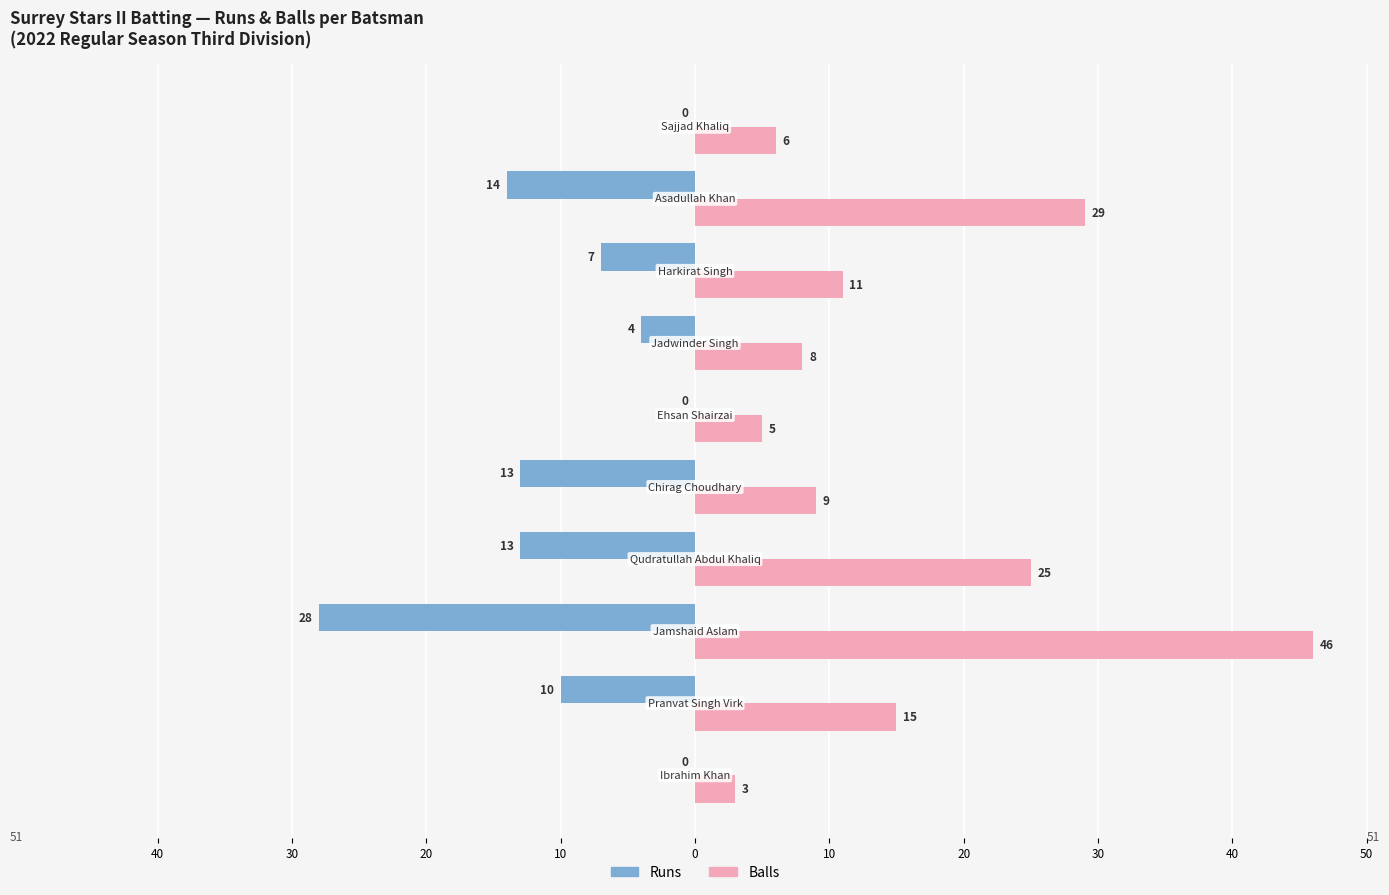

What are all the series names shown in the legend?

Runs, Balls